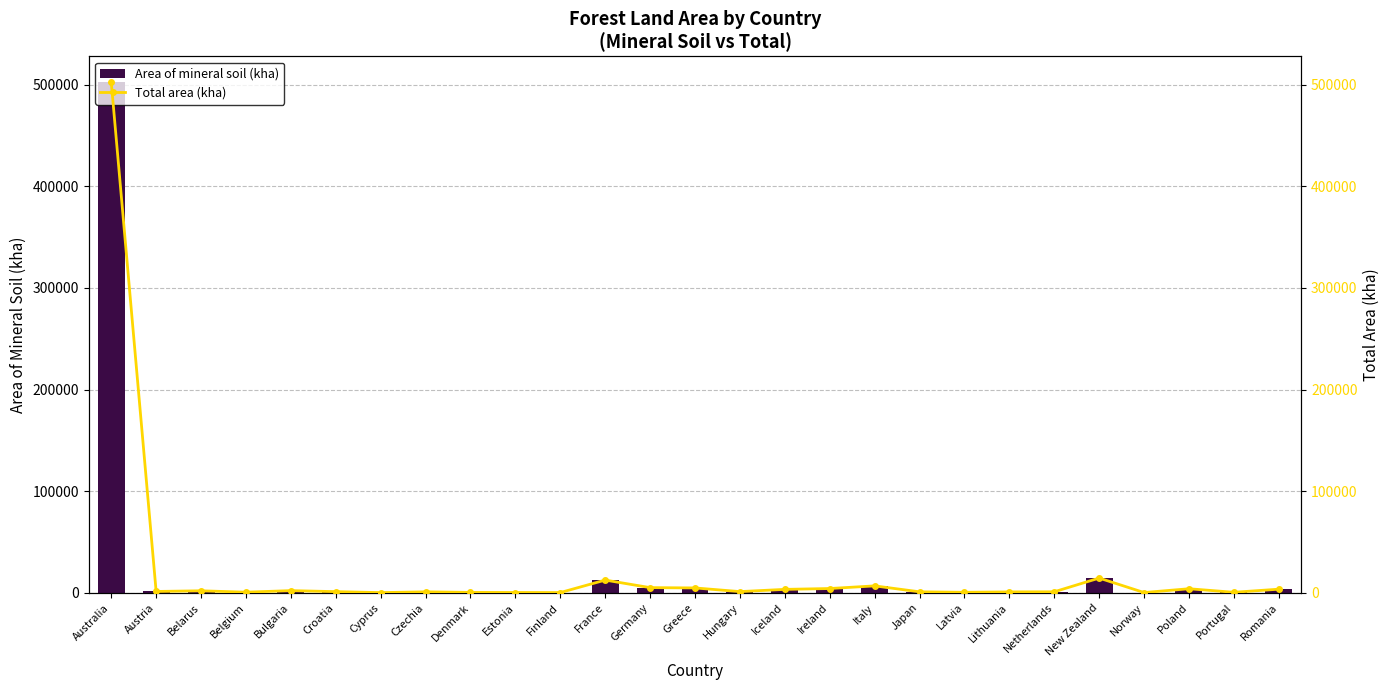

What is the difference between the Area of mineral soil (kha) values at Germany and Norway?

3983.4